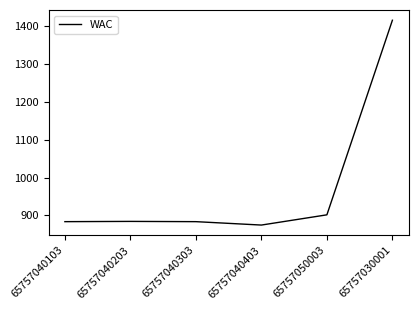

At which category does the chart reach its minimum across all series?

65757040403